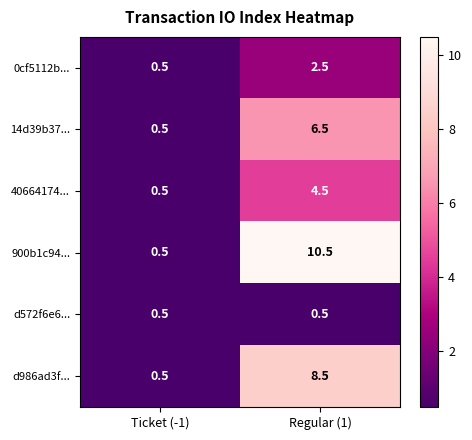

What is the sum of all 0cf5112b... values?

3.0